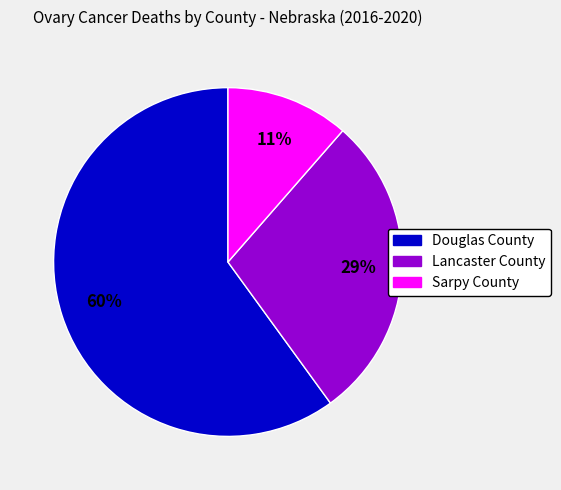

Combined, do Sarpy County and Lancaster County account for over 50%?

No